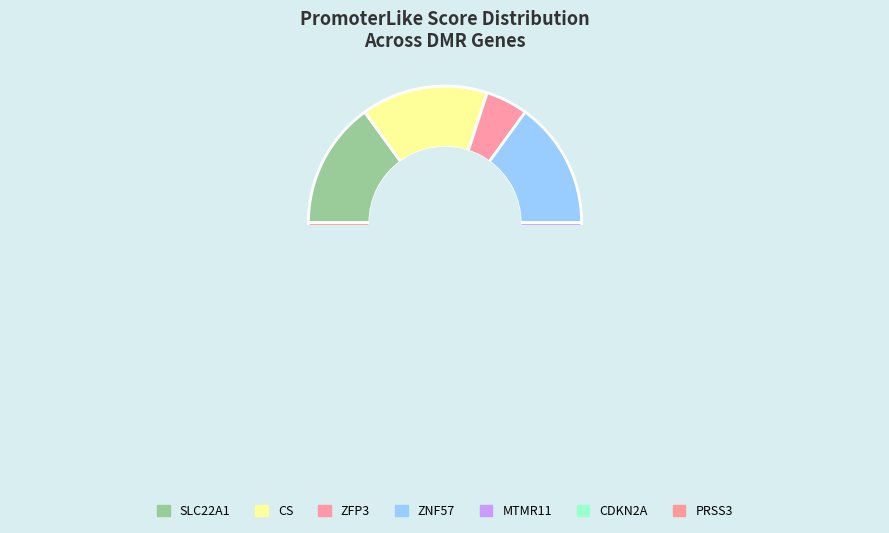

Is there a majority slice in this chart?

No